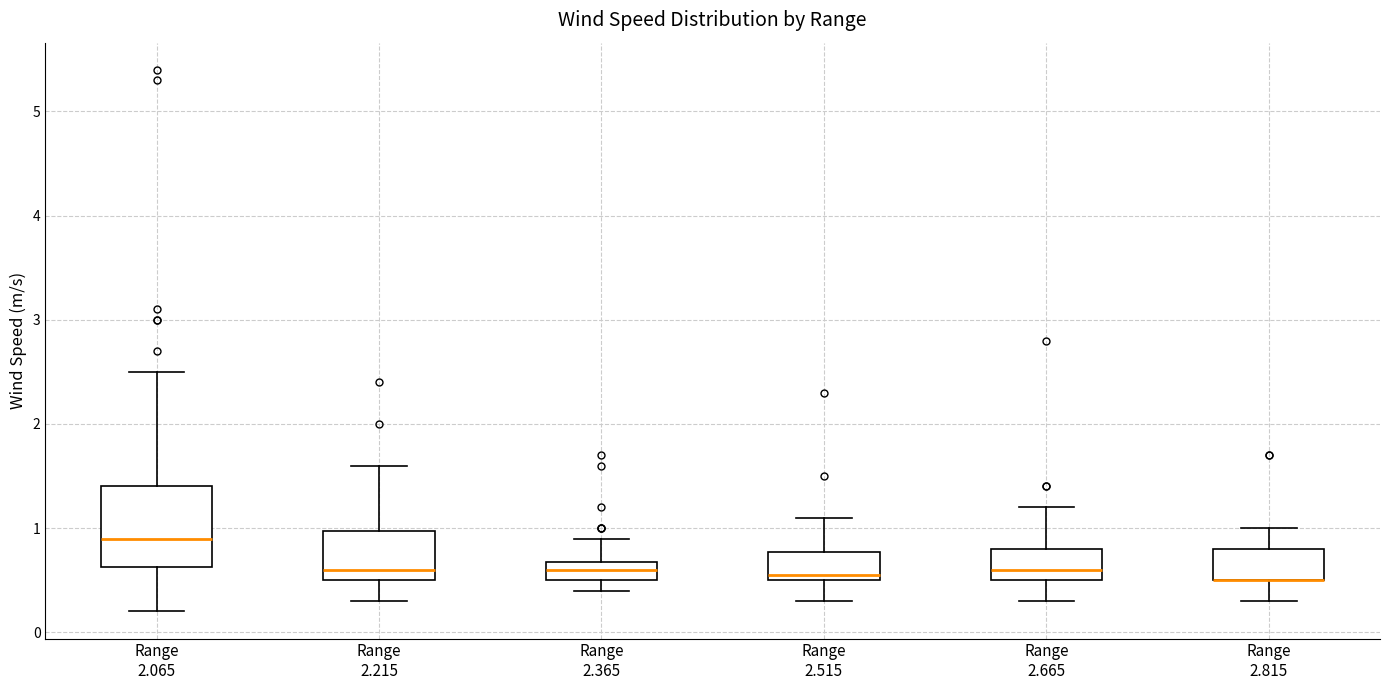

Which box is the tallest, from its lower edge to its upper edge?

Range 2.065